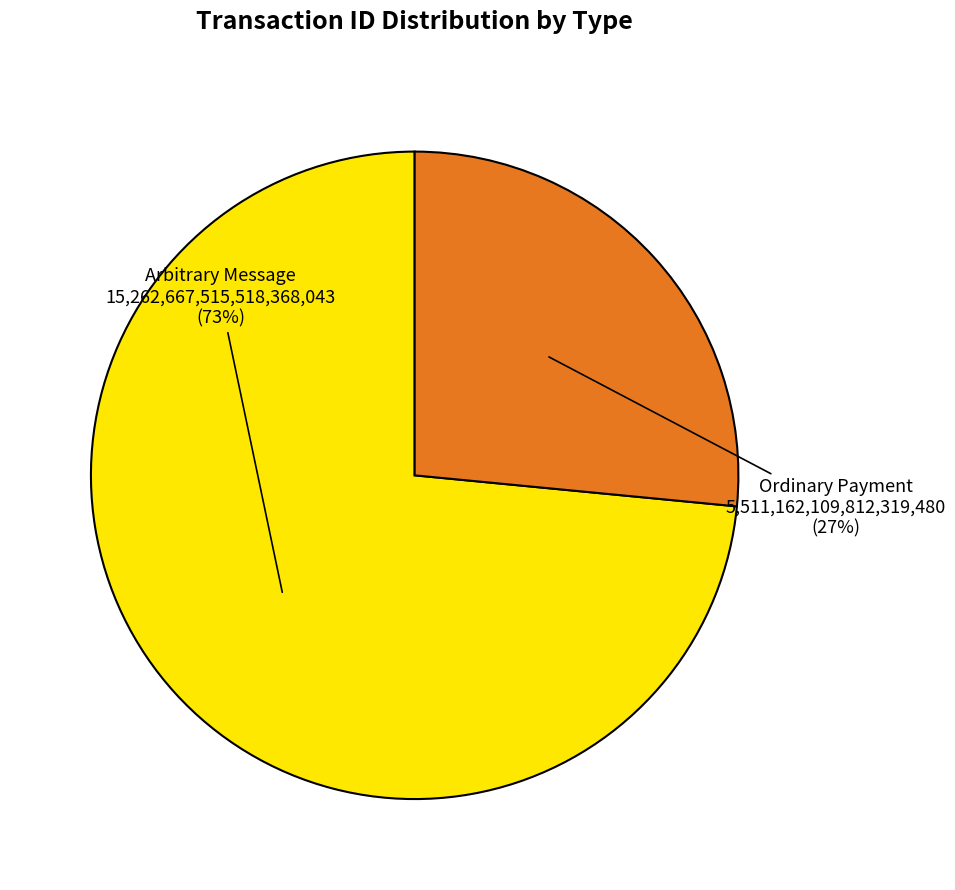

How many slices are in this pie chart?

2